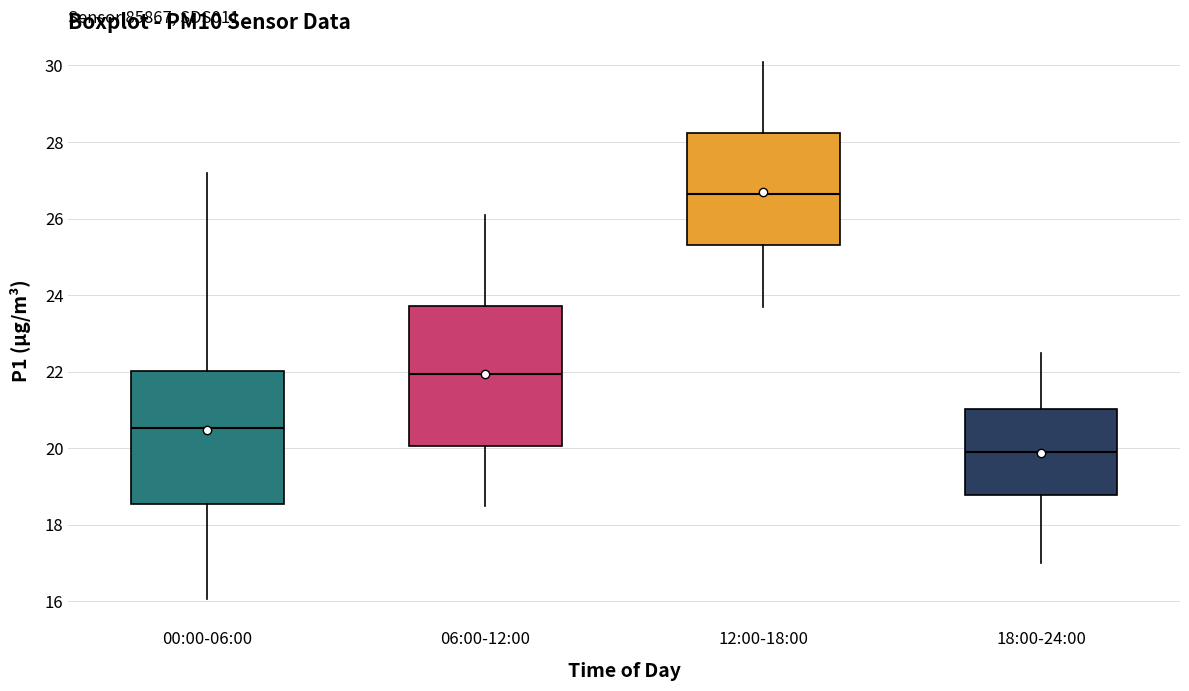

Which box has the lowest median line?

18:00-24:00